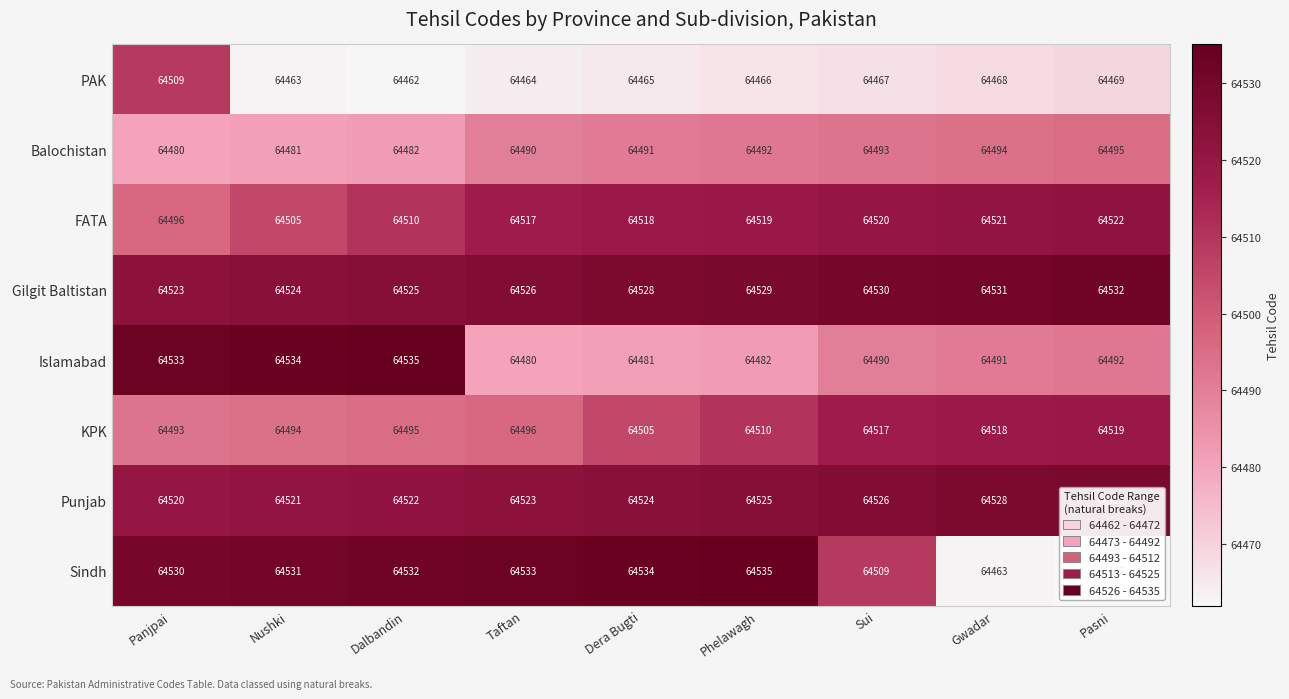

At which category is the sum across all series the highest?

Panjpai